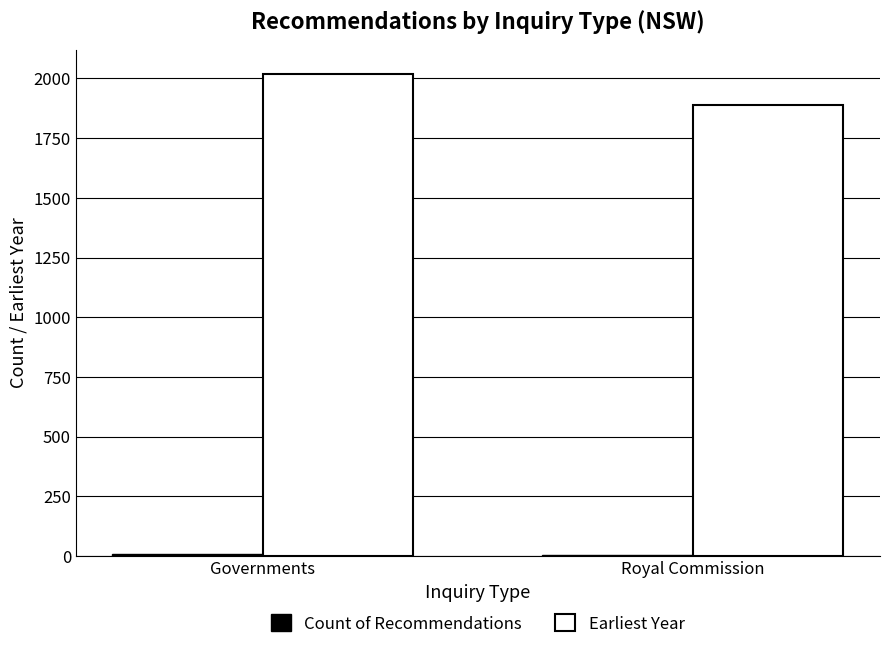

At which category is the sum across all series the highest?

Governments